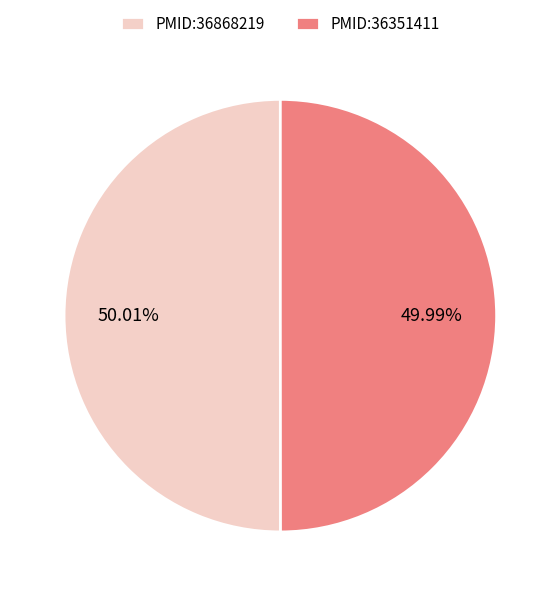

To the nearest percent, what portion does PMID:36351411 represent?

50%